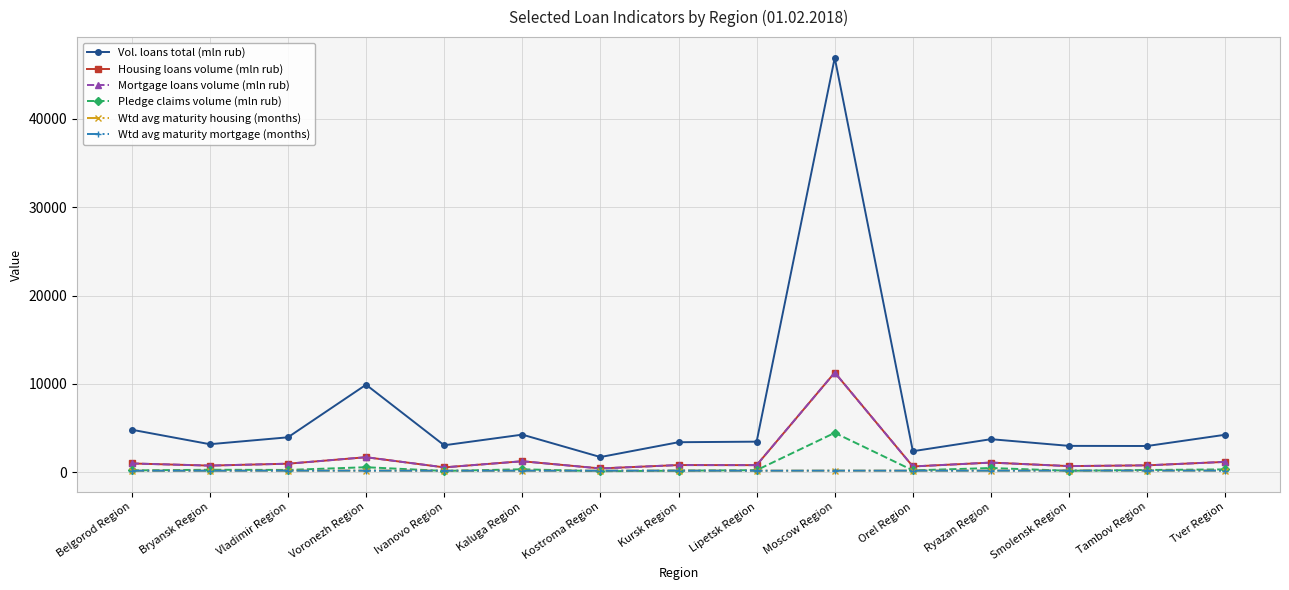

Where does the Vol. loans total (mln rub) series first go above 3474?

Belgorod Region